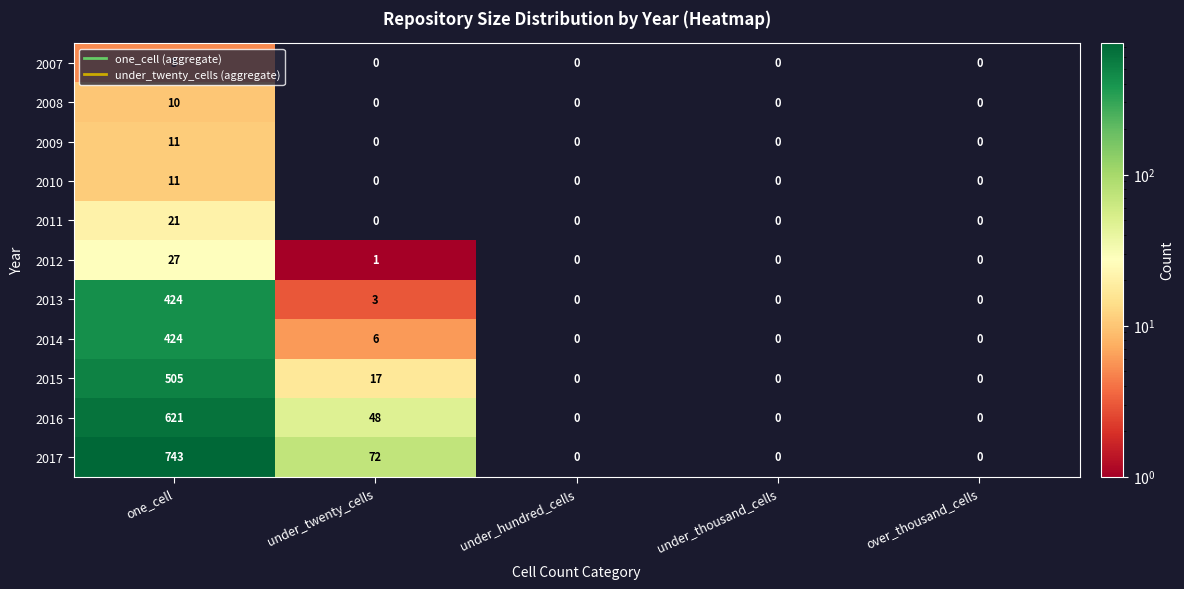

True or false: 2015 has a value of 17 at under_twenty_cells.

True